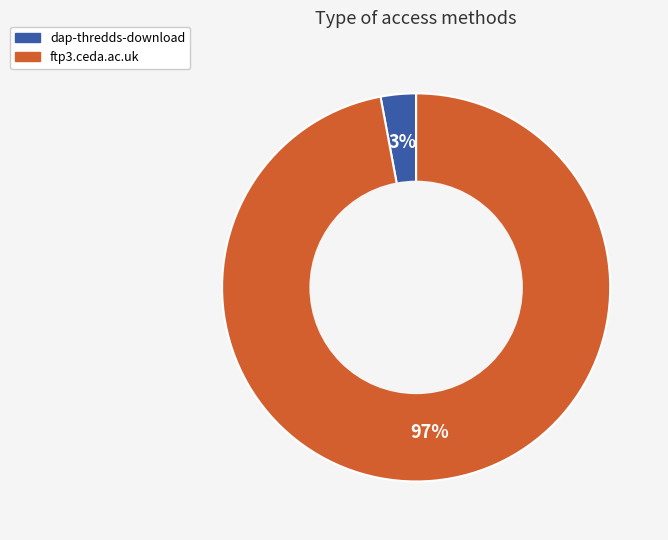

The dap-thredds-download slice represents 3% of the pie. True or false?

True